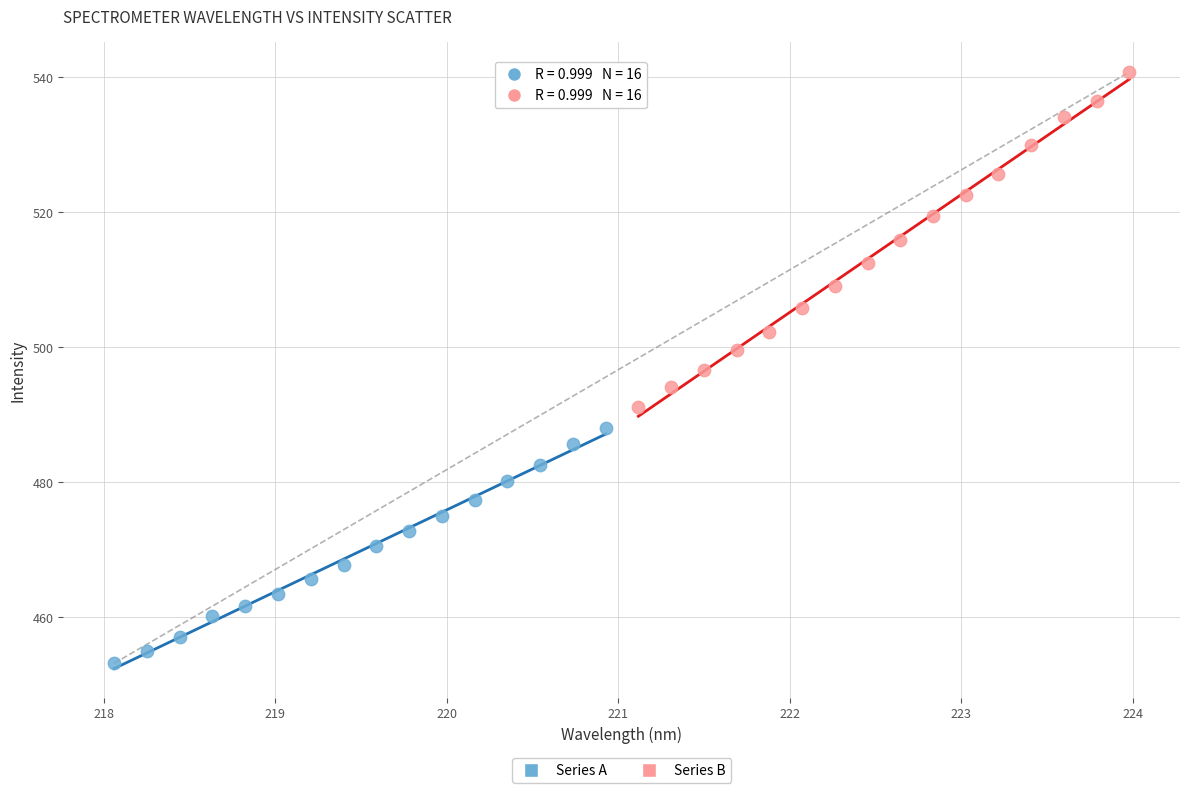

Which series has the widest spread of Y values?

Series B